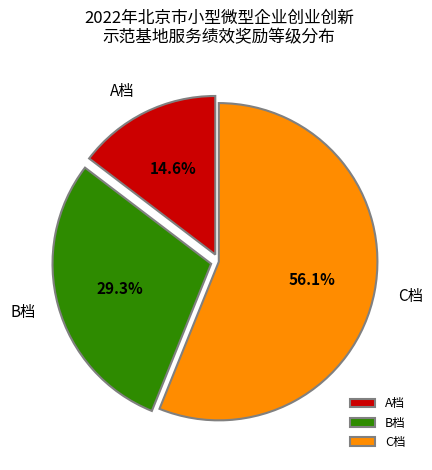

What percentage is the A档 slice, to the nearest percent?

15%